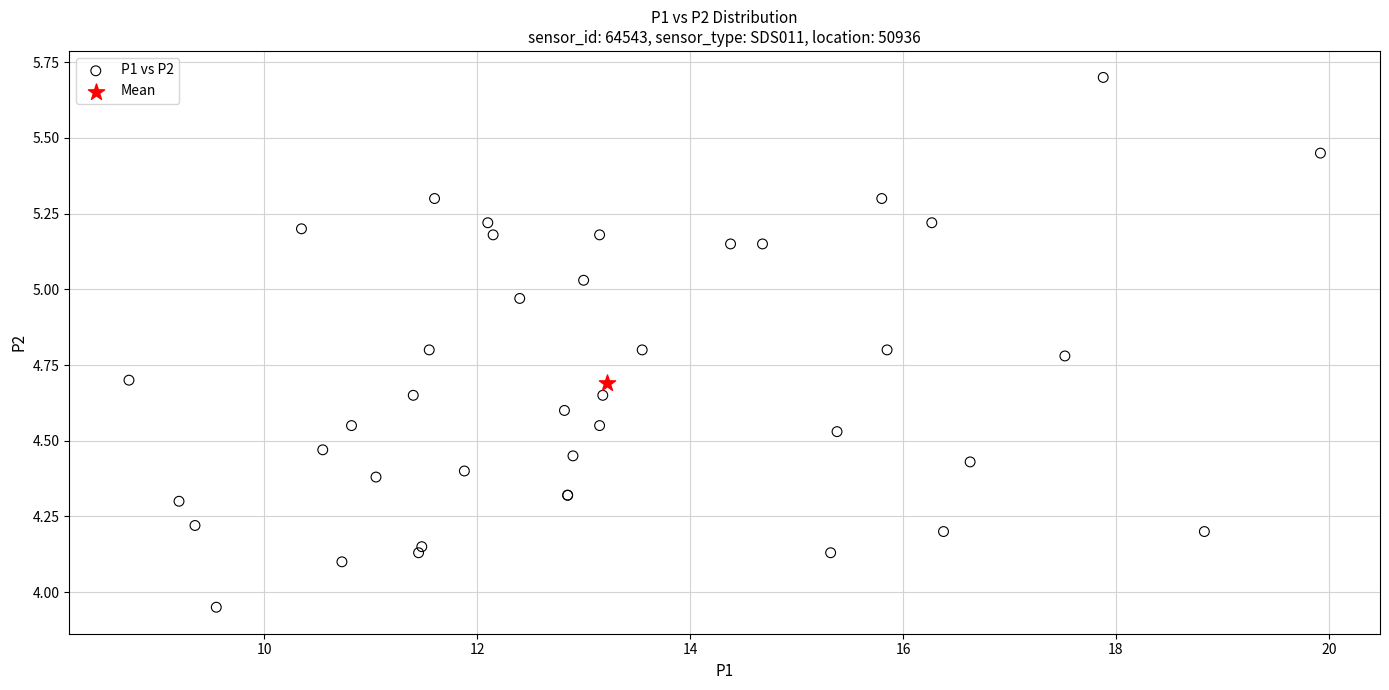

What are all the series names shown in the legend?

P1 vs P2, Mean